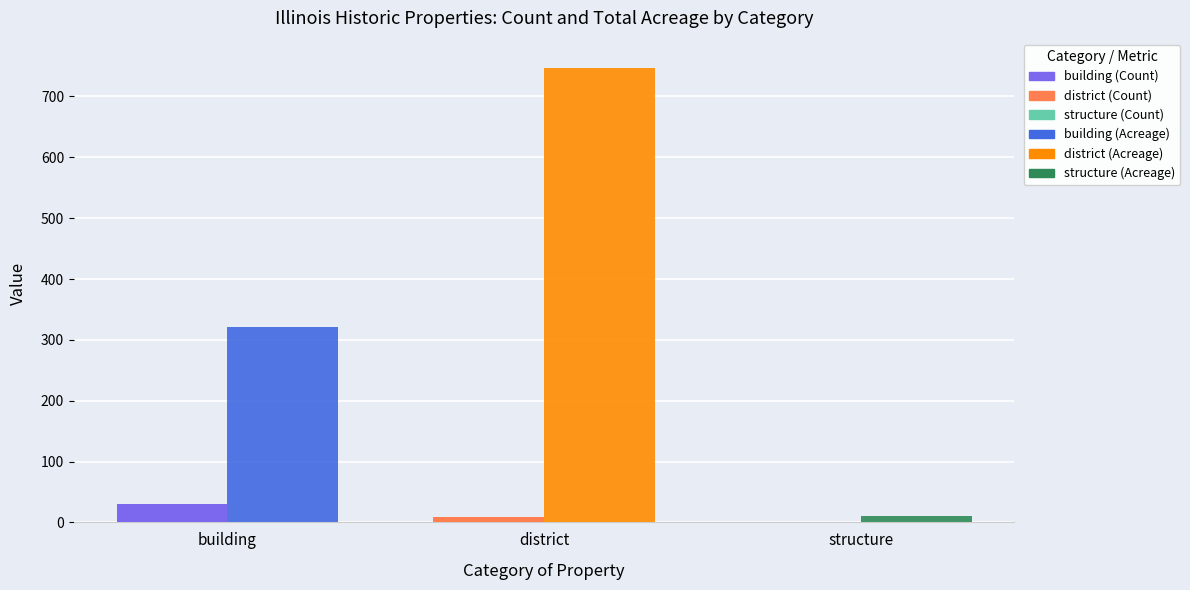

At which category is the sum across all series the highest?

district